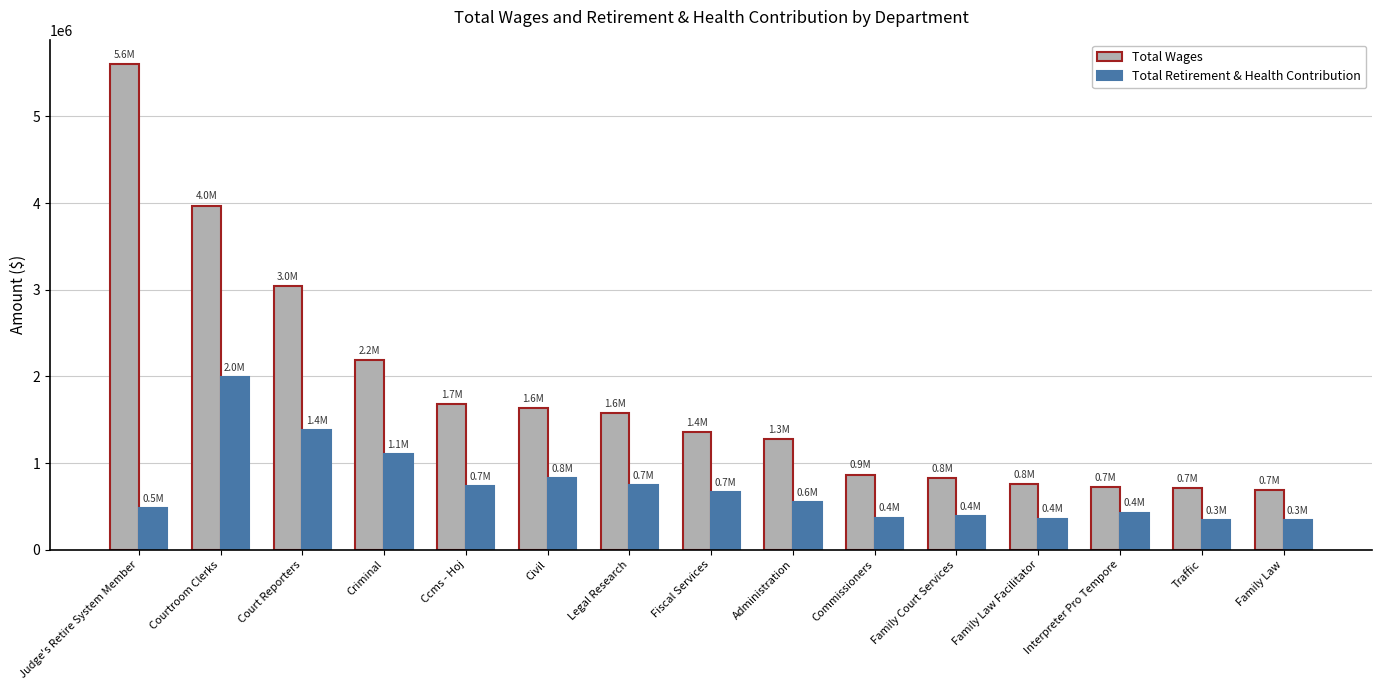

Which series has the largest total across all categories?

Total Wages